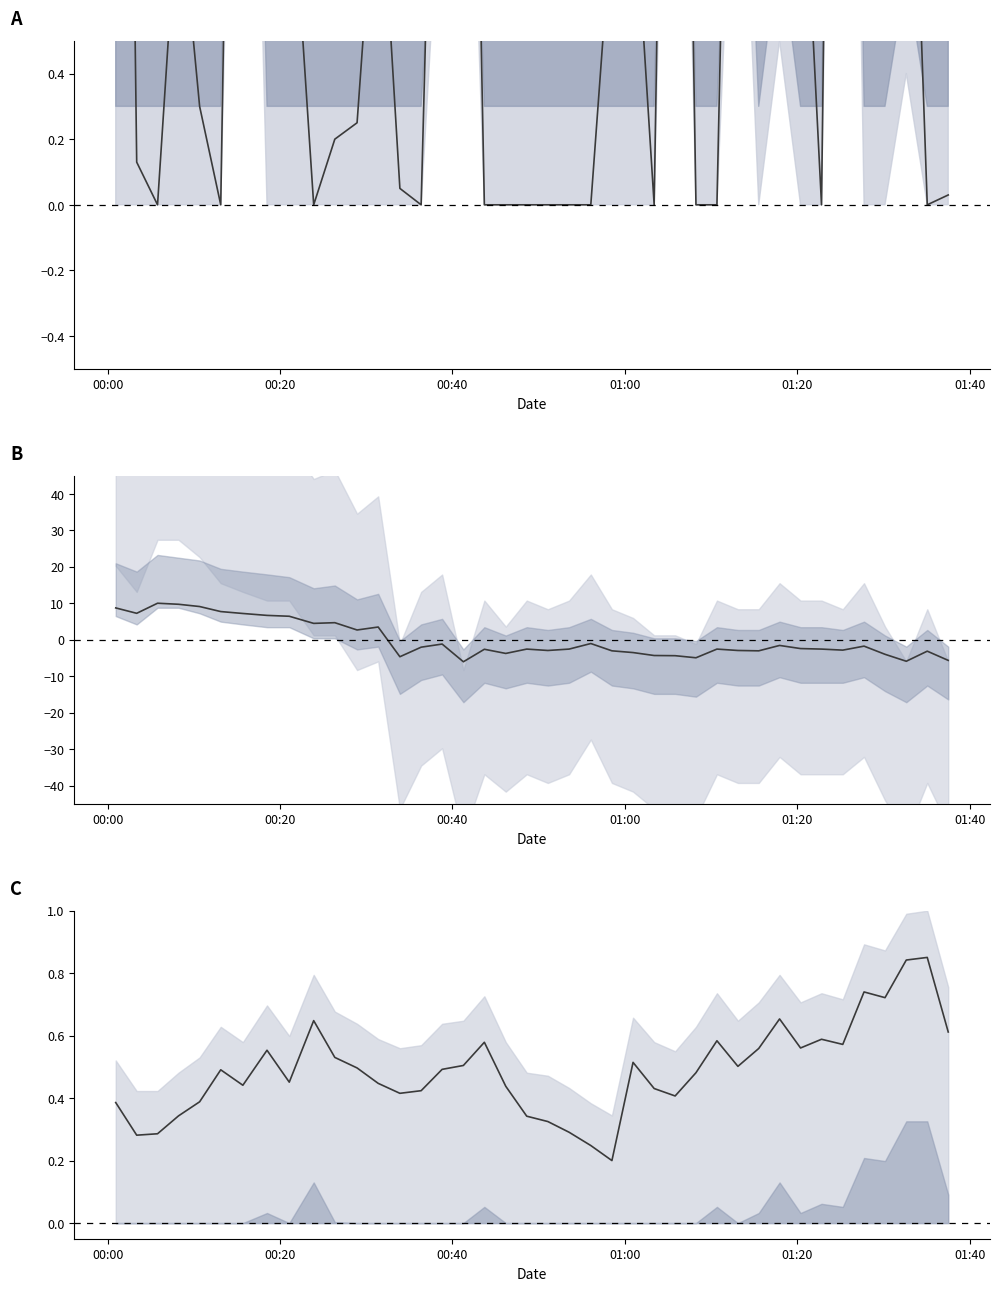

Which category has the lowest value in the SDS_P1 series?

00:40